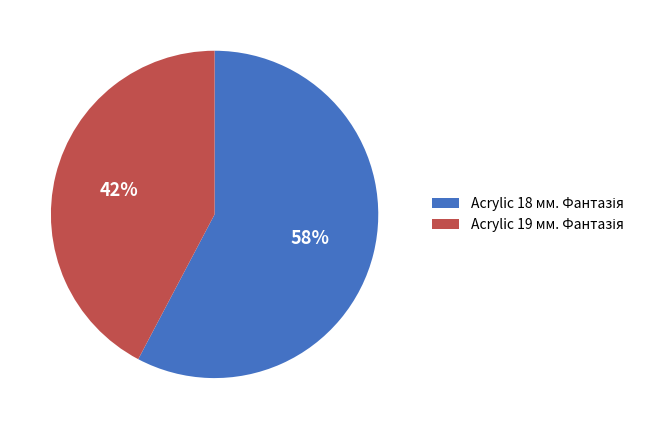

To the nearest percent, what is the average slice percentage?

50%